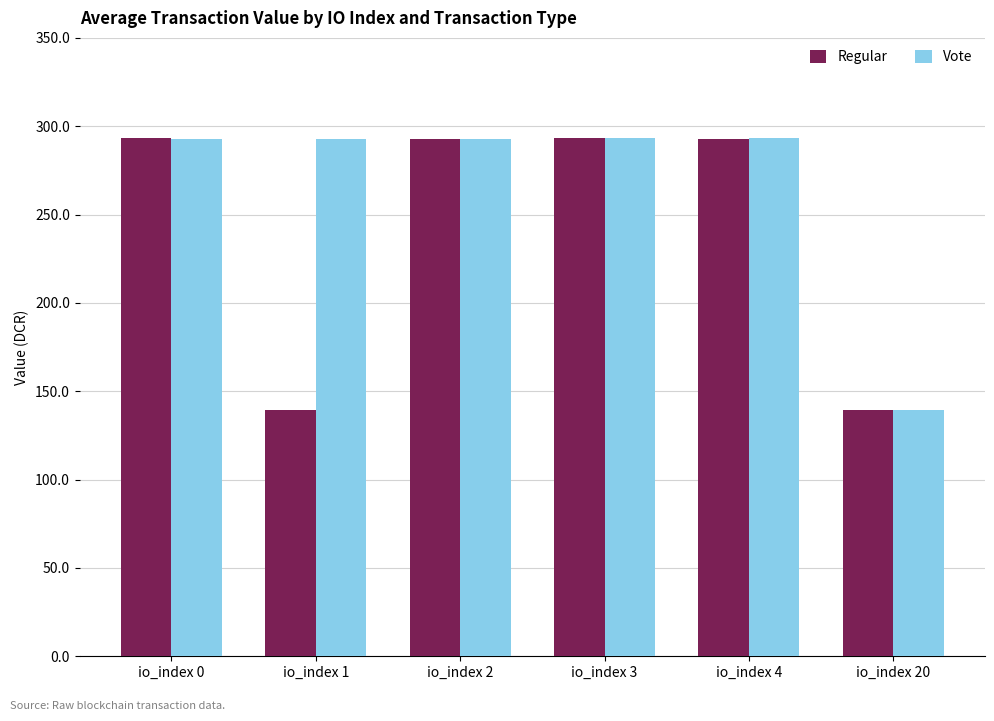

The value of Vote at io_index 4 is 293.1. True or false?

True